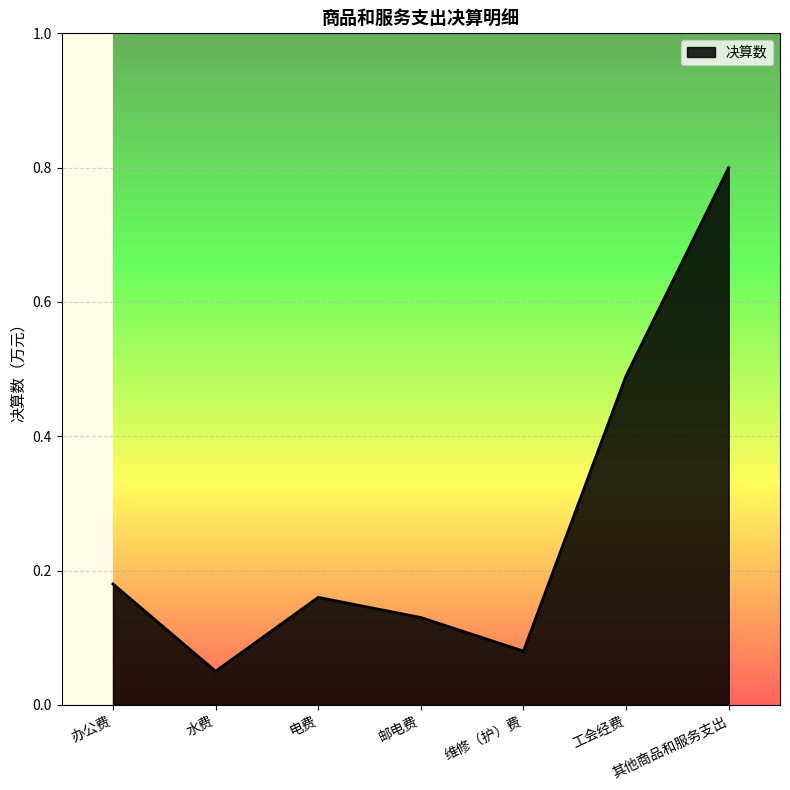

What position from the right is 其他商品和服务支出?

1